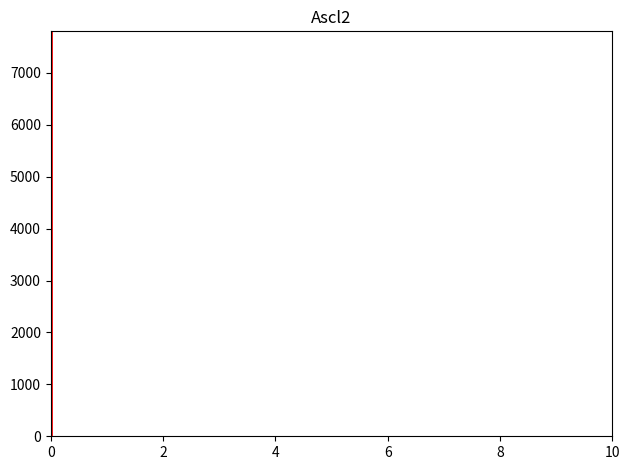

Reading left to right, transcribe this chart: for each bar, give the range it covers on the x-axis and its height. The values are not printed on the chart, so give them approximately, as read against the axis.

0 to 1: under 100
1 to 2: under 100
2 to 3: under 100
3 to 4: under 100
4 to 5: under 100
5 to 6: under 100
6 to 7: under 100
7 to 8: under 100
8 to 9: under 100
9 to 10: under 100